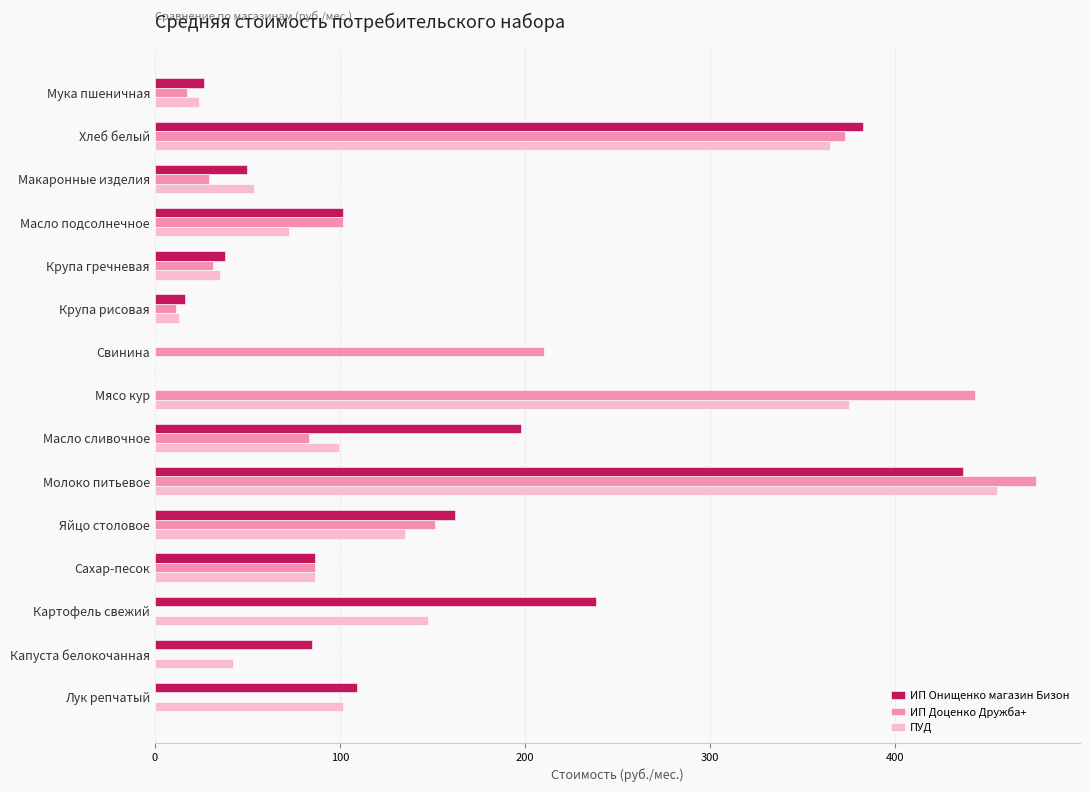

Which label corresponds to the largest value in the chart?

Молоко питьевое